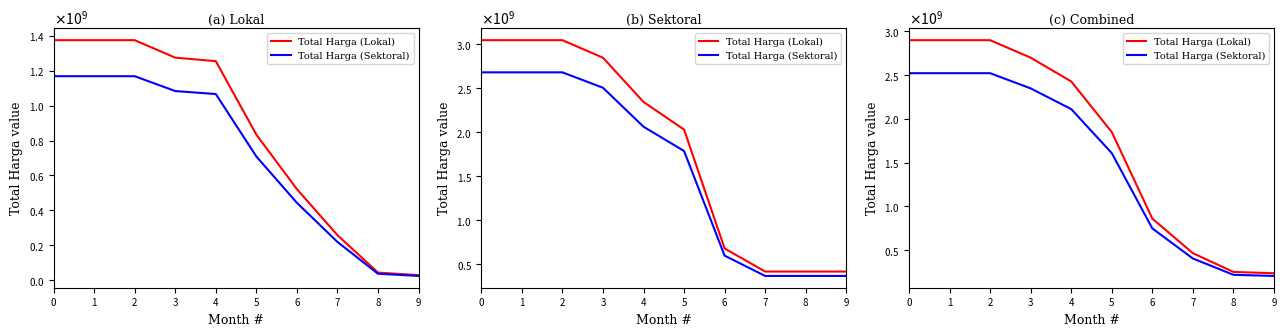

What is the value of the Total Harga (Lokal) point at the 2nd from the left?

2897210837.5